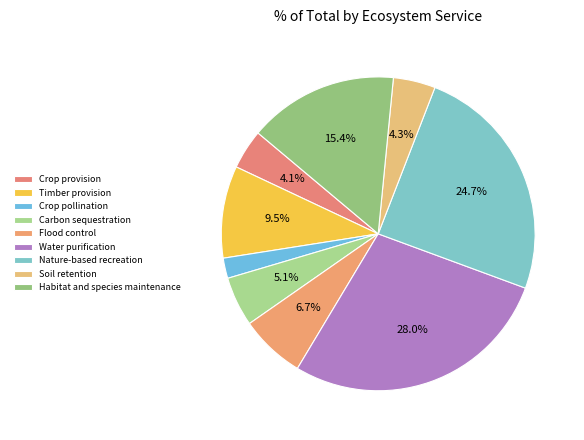

How many segments does this pie chart have?

9